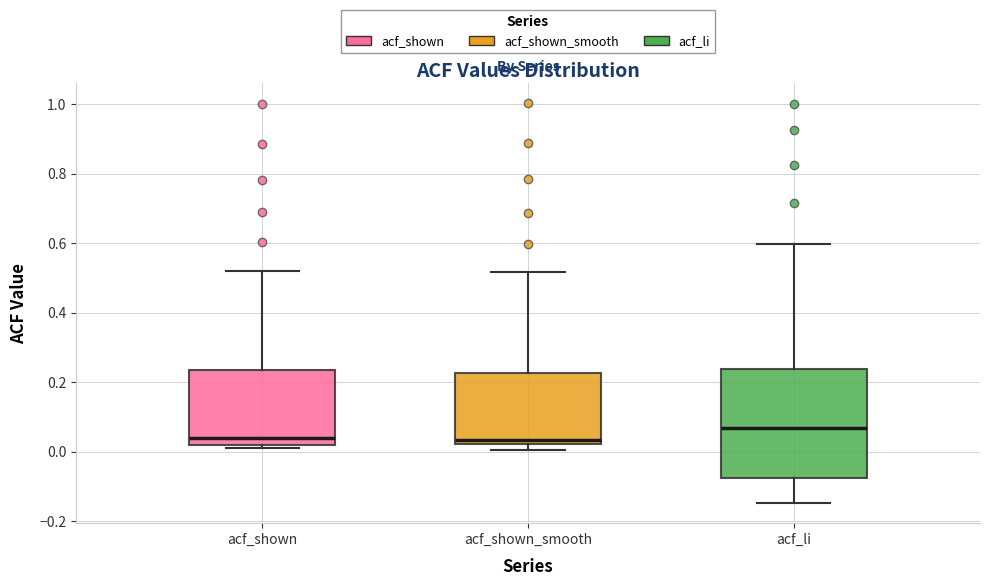

Reading left to right, read every box against the y-axis: the position of its median line, the range the box covers, and the ends of its whiskers. The values are not printed on the chart, so give them approximately, as read against the axis.

acf_shown: median 0.04, box 0.02 to 0.24, whiskers 0.02 (just below the box's lower edge) to 0.52
acf_shown_smooth: median 0.04, box 0.02 to 0.22, whiskers 0.00 to 0.52
acf_li: median 0.06, box -0.08 to 0.24, whiskers -0.14 to 0.60